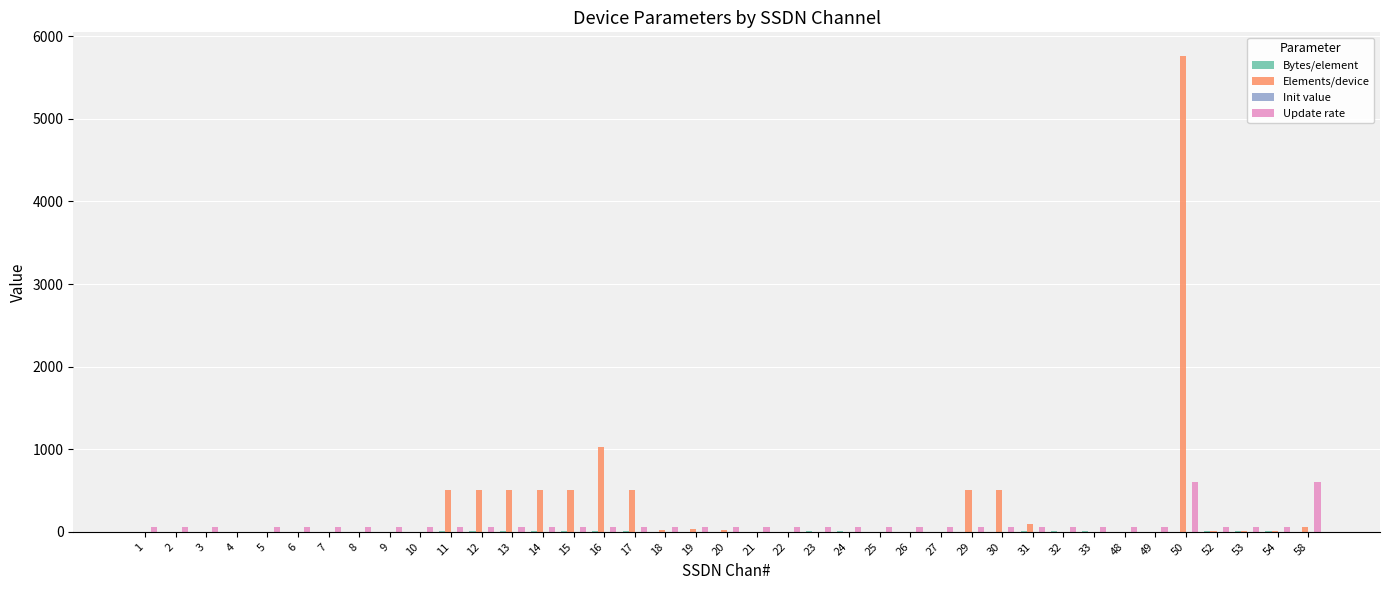

Does the chart contain stacked bars?

No